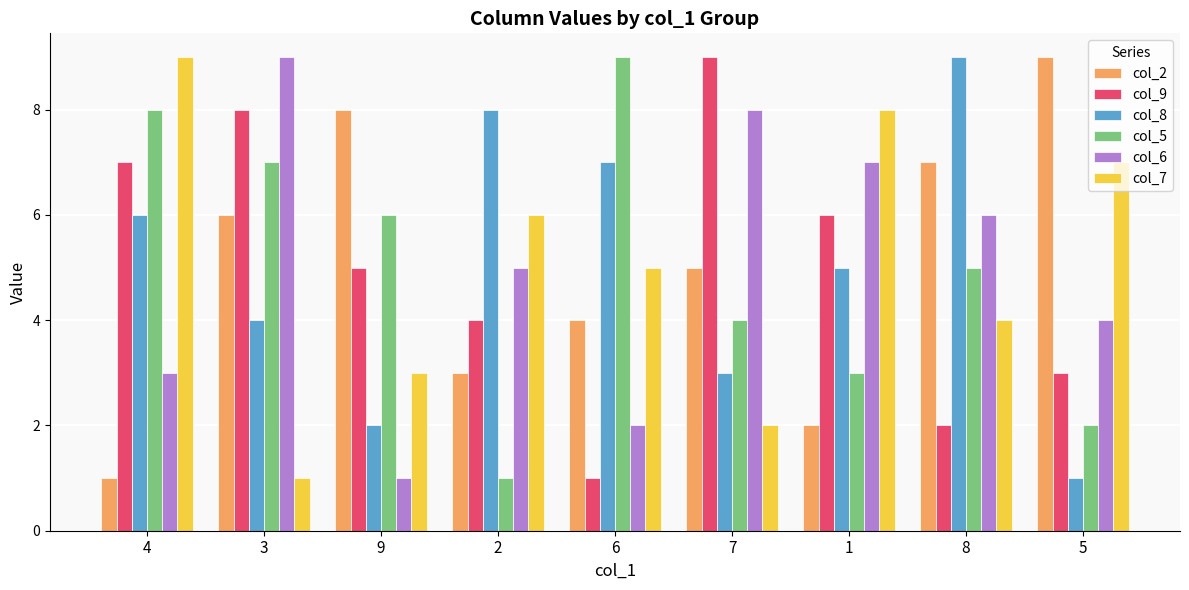

How many series are shown in this chart?

6